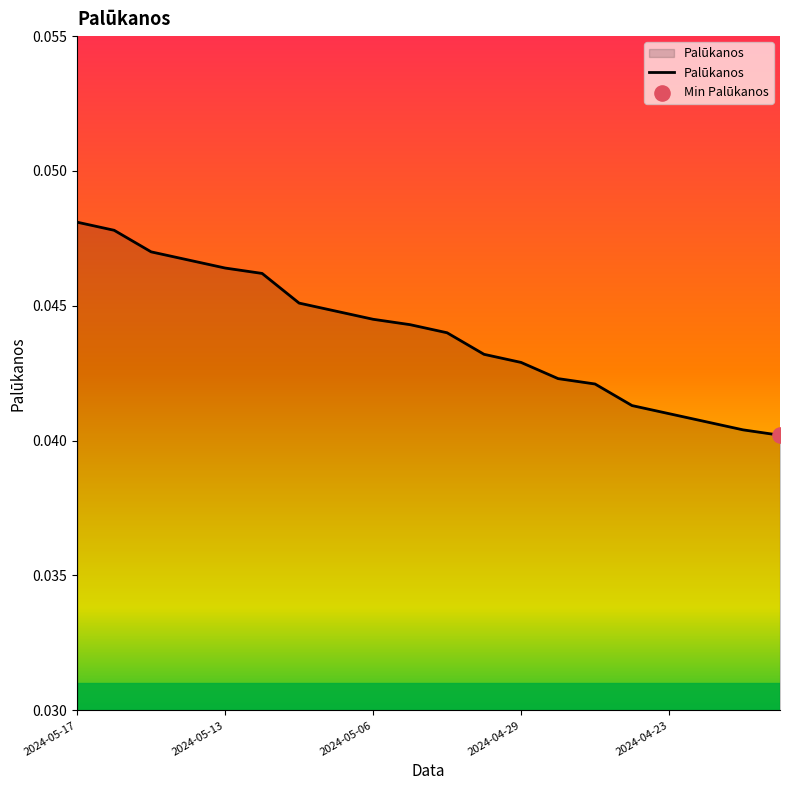

Is this an area chart (filled region under the line)?

Yes